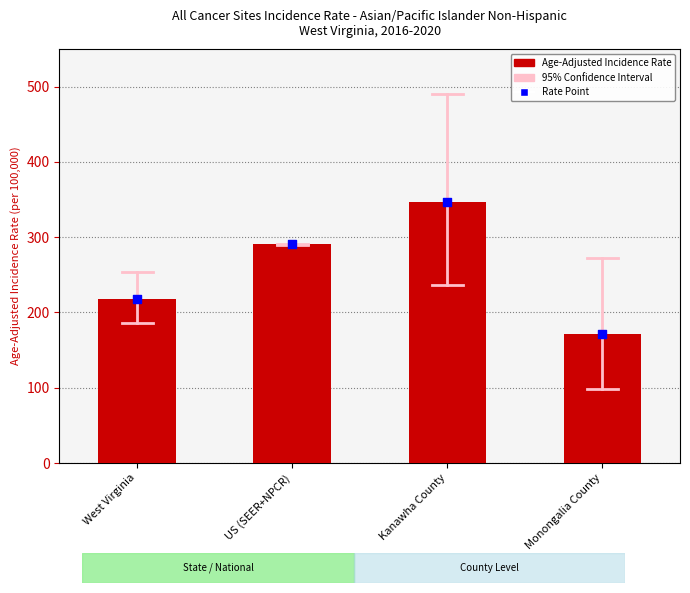

Which series has the widest spread of Y values?

Age-Adjusted Incidence Rate